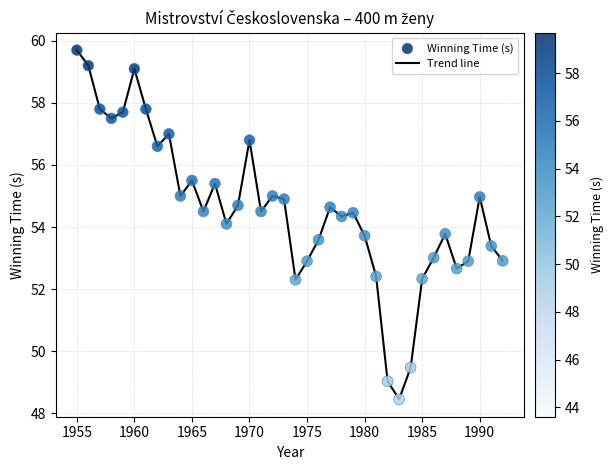

What is the maximum value shown in the chart?

59.7